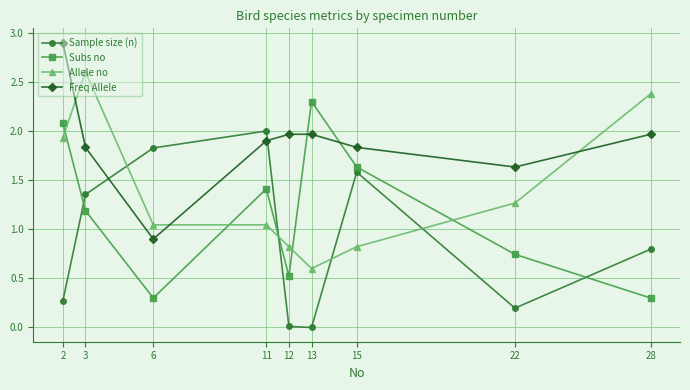

The value of Freq Allele at 22 is 2.5. True or false?

False